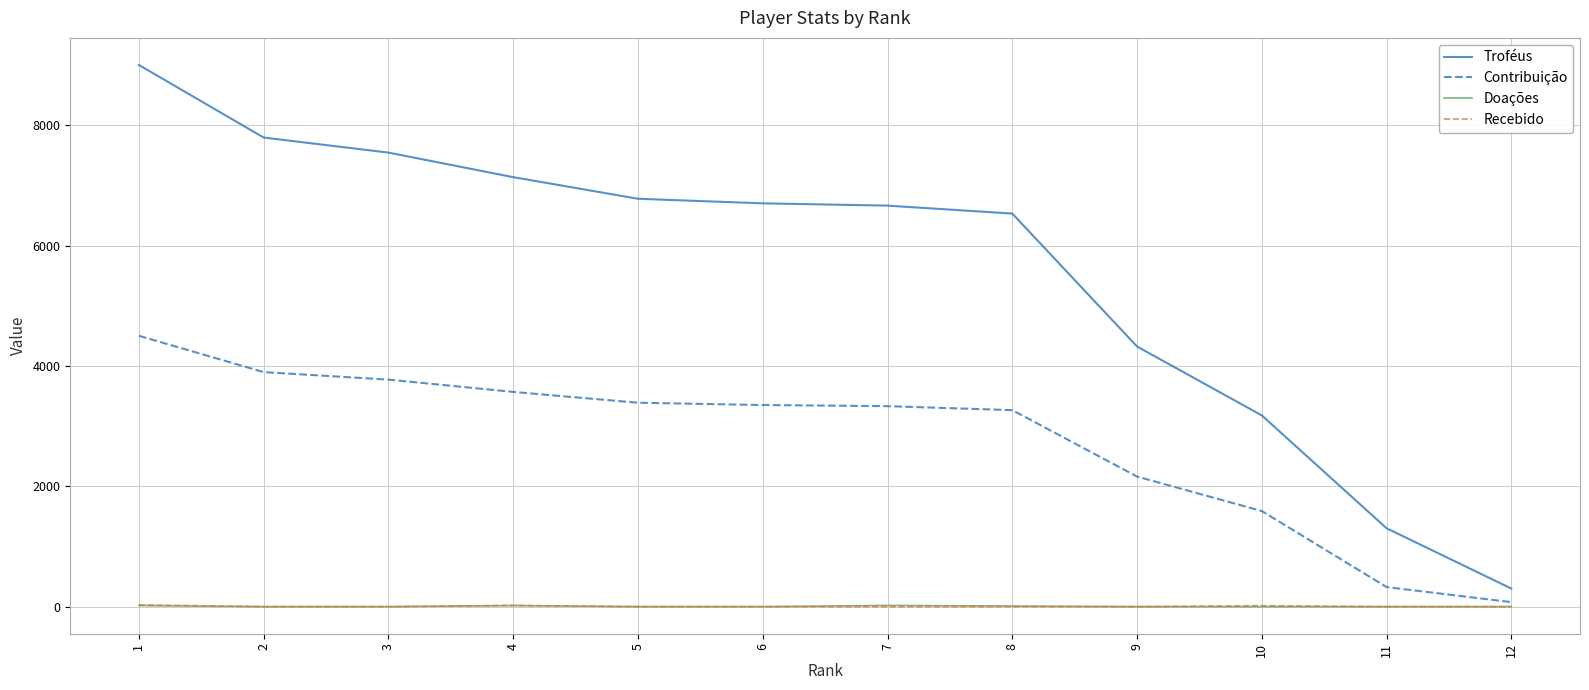

True or false: Doações and Troféus cross at least once.

False